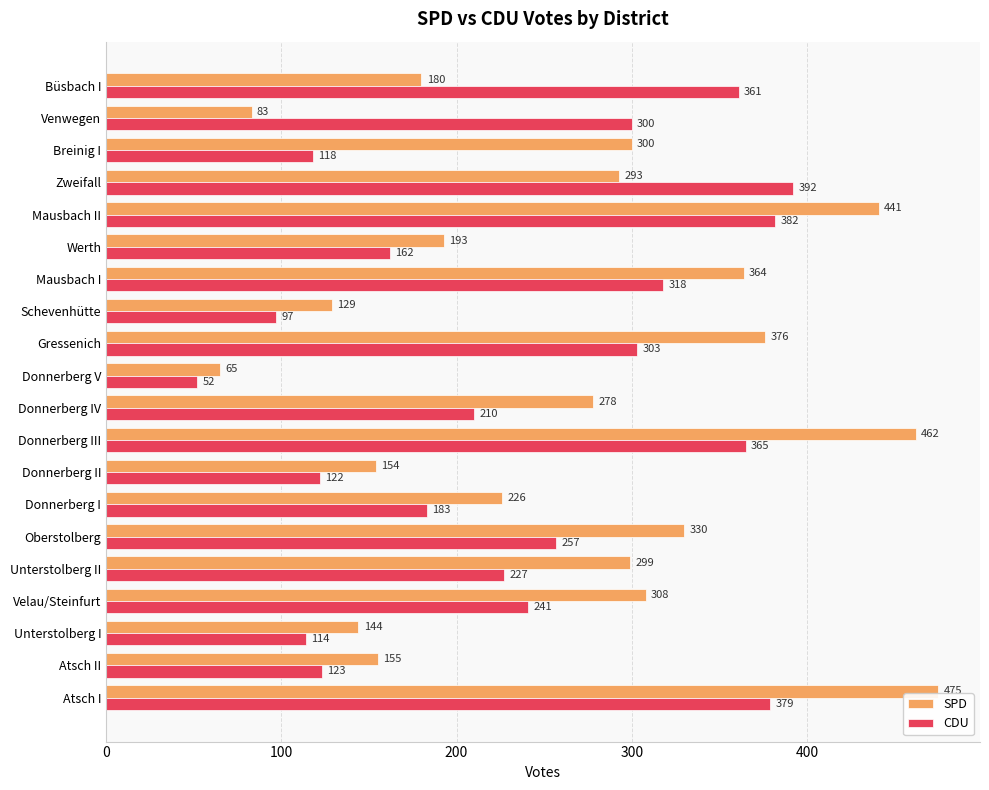

Rank the series by their average value, from lowest to highest.

CDU, SPD